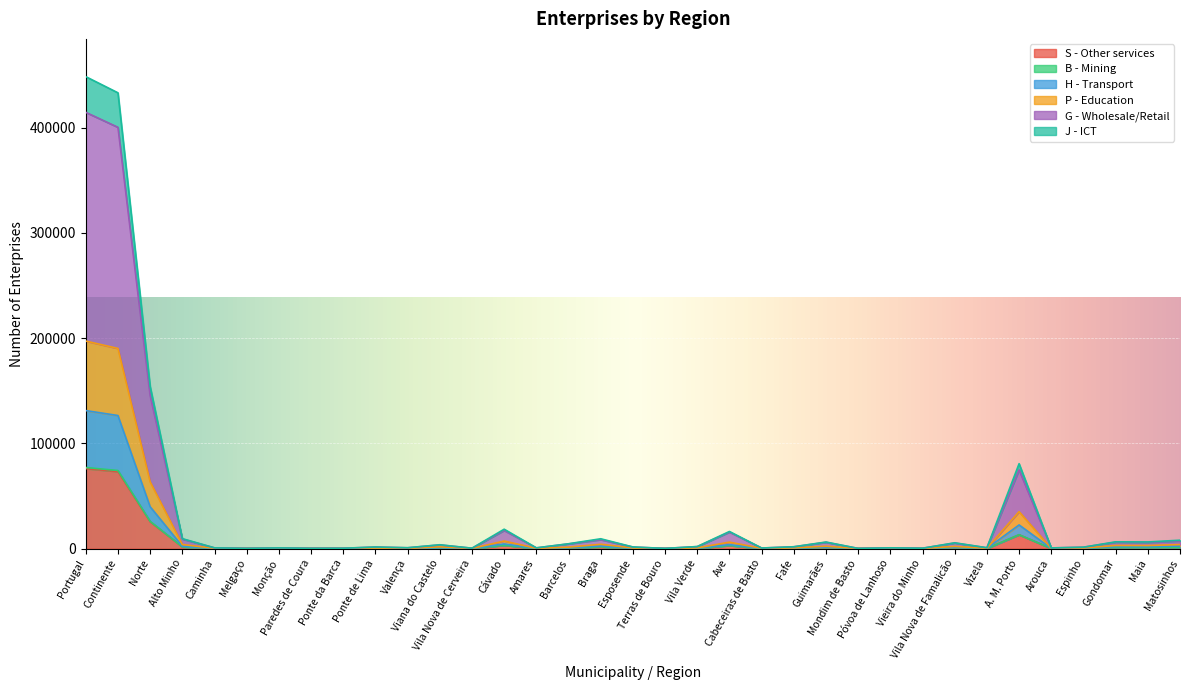

Does the chart display data point markers on the line(s)?

No